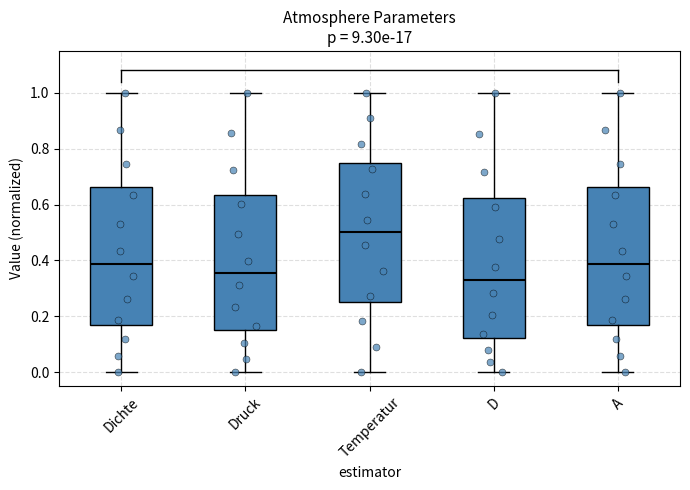

Reading left to right, read every box against the y-axis: the position of its median line, the range the box covers, and the ends of its whiskers. The values are not printed on the chart, so give them approximately, as read against the axis.

Dichte: median 0.38, box 0.18 to 0.66, whiskers 0.00 to 1.00
Druck: median 0.36, box 0.14 to 0.64, whiskers 0.00 to 1.00
Temperatur: median 0.50, box 0.26 to 0.76, whiskers 0.00 to 1.00
D: median 0.32, box 0.12 to 0.62, whiskers 0.00 to 1.00
A: median 0.38, box 0.18 to 0.66, whiskers 0.00 to 1.00